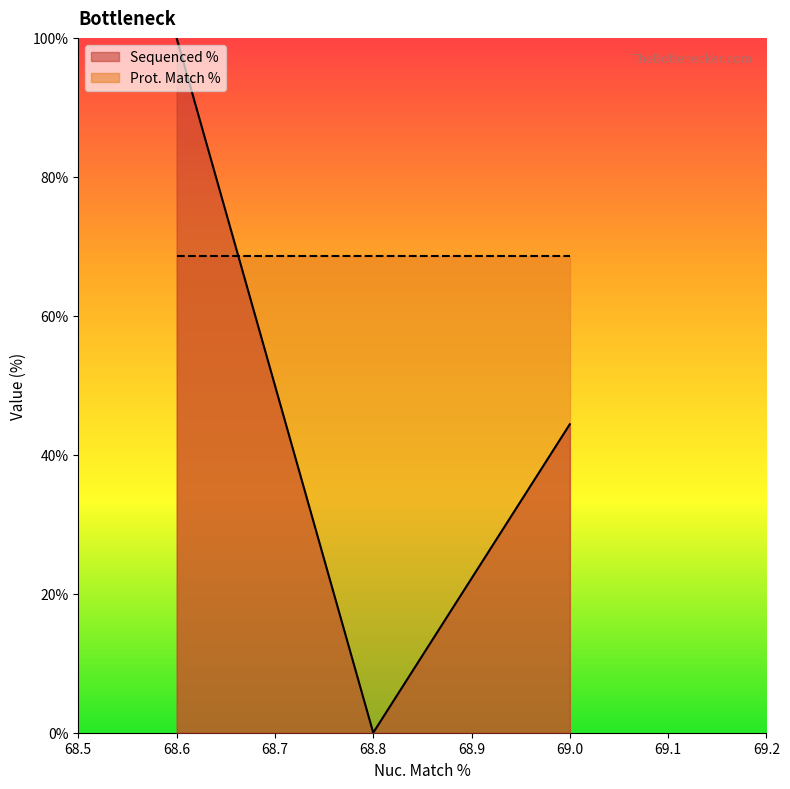

Where is Sequenced % nearest to the value 50?

69.0